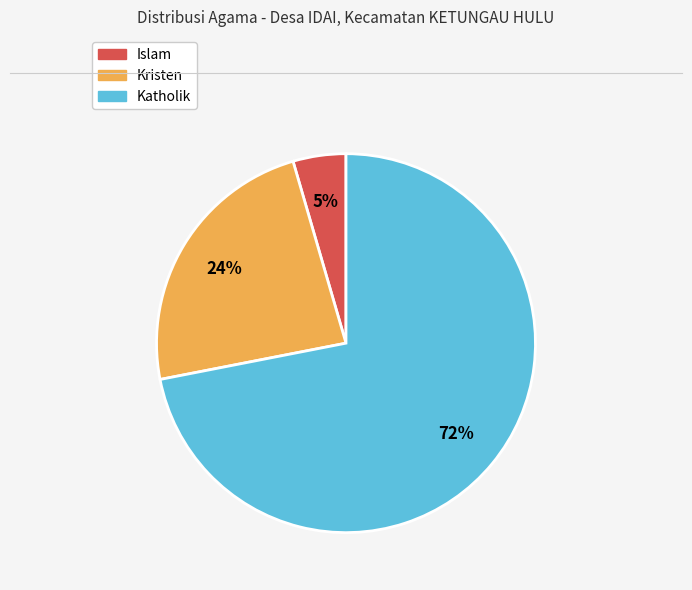

Is there a majority slice in this chart?

Yes